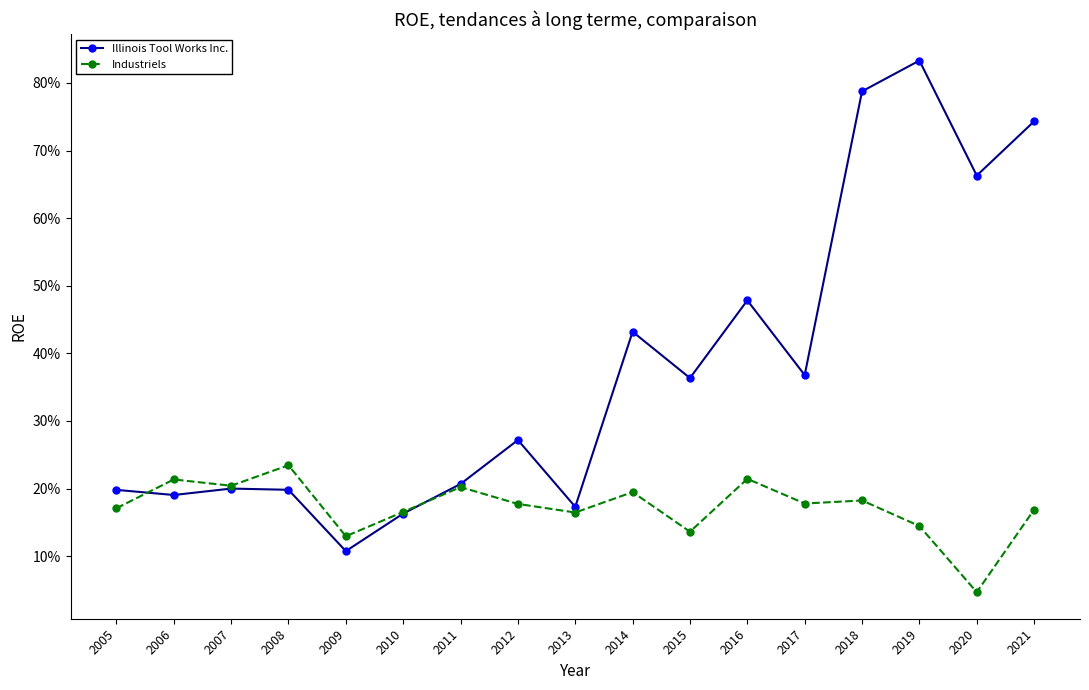

At 2012, list the series in order from largest to smallest.

Illinois Tool Works Inc., Industriels